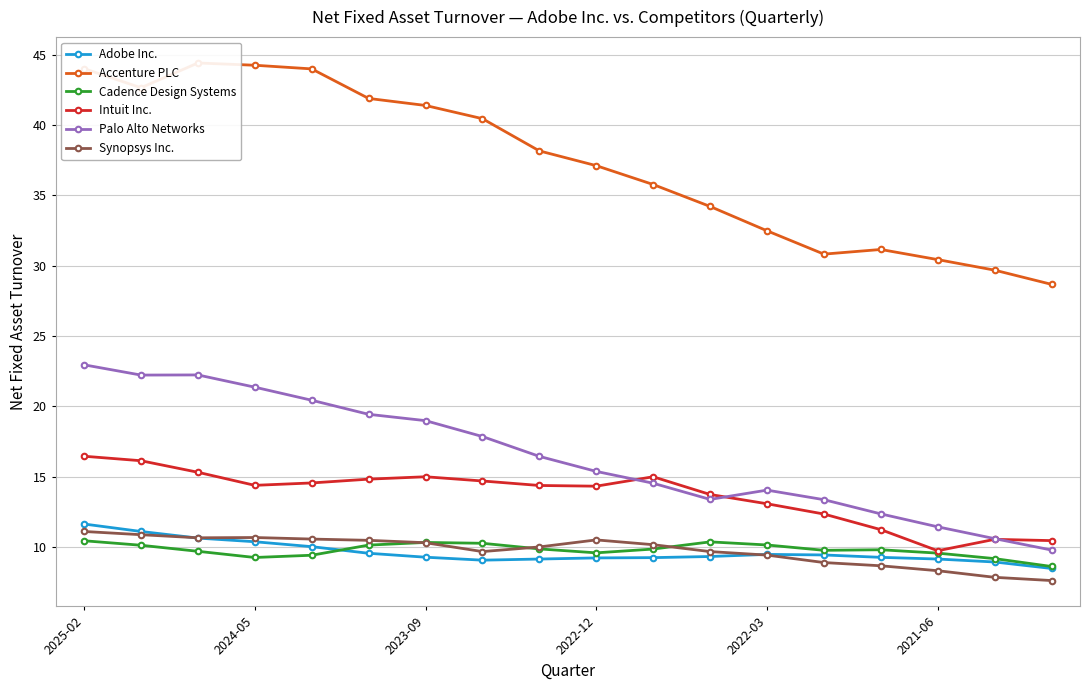

True or false: Cadence Design Systems has a value of 3.5 at 2023-09.

False